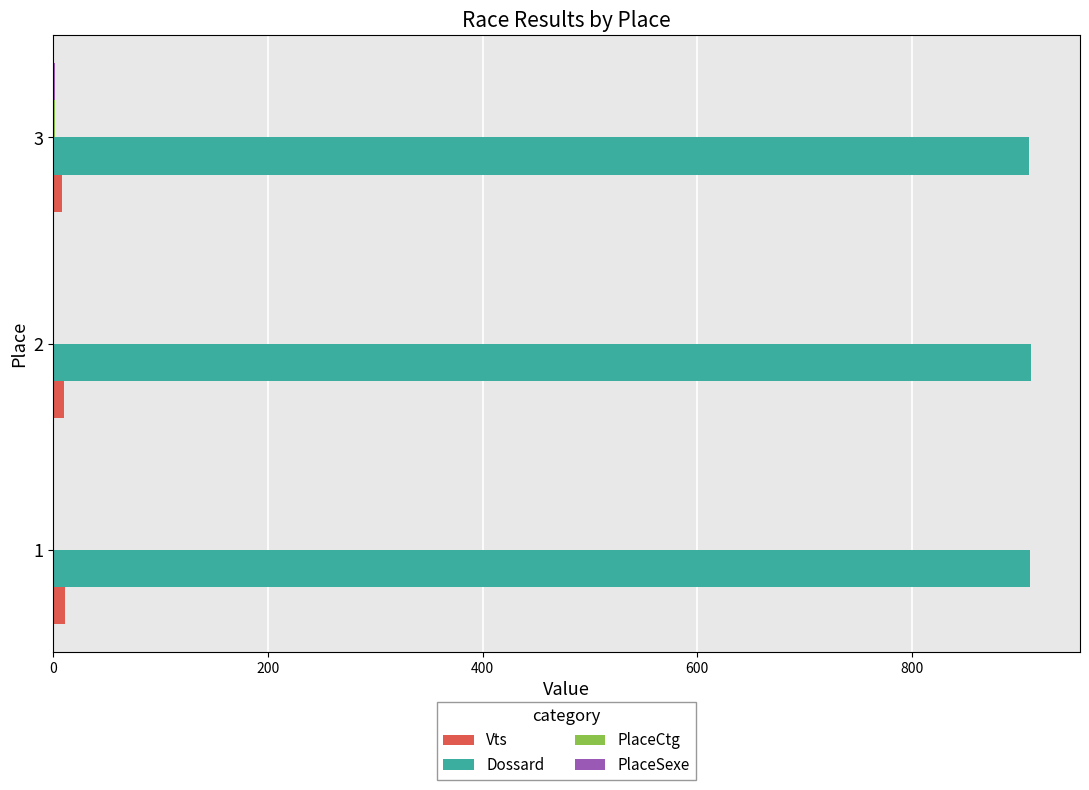

The value of Dossard at 2 is 911.0. True or false?

True